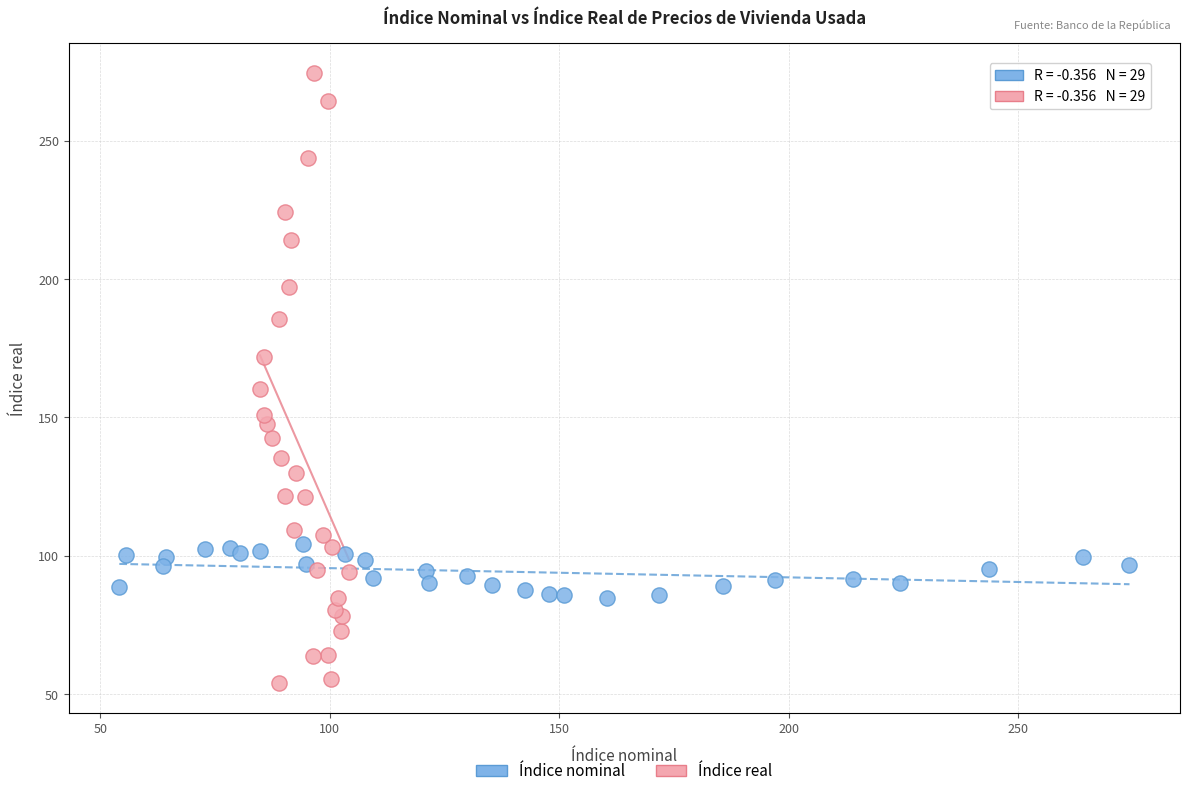

Which series reaches the minimum Y coordinate?

Índice real